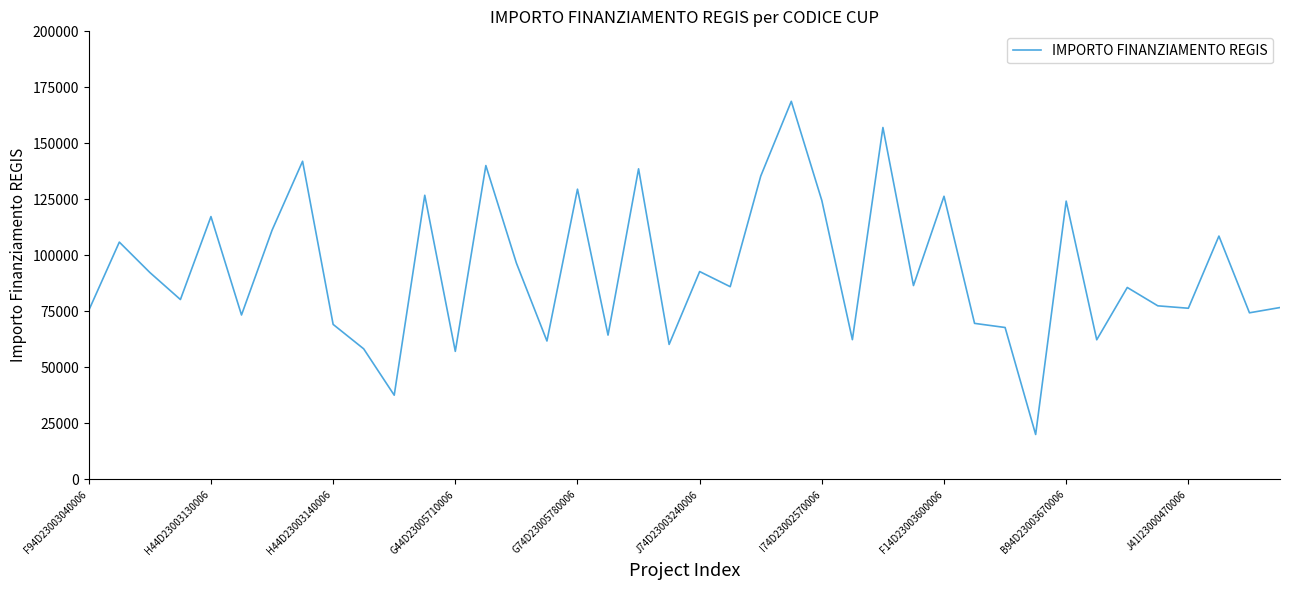

What is the minimum value shown in the chart?

20035.6